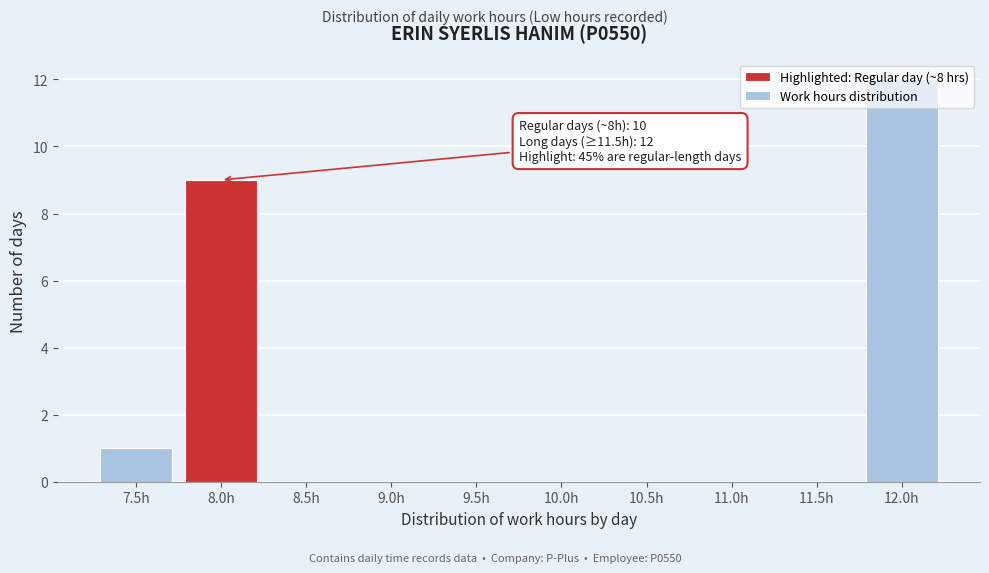

Which label corresponds to the largest value in the chart?

12.0h